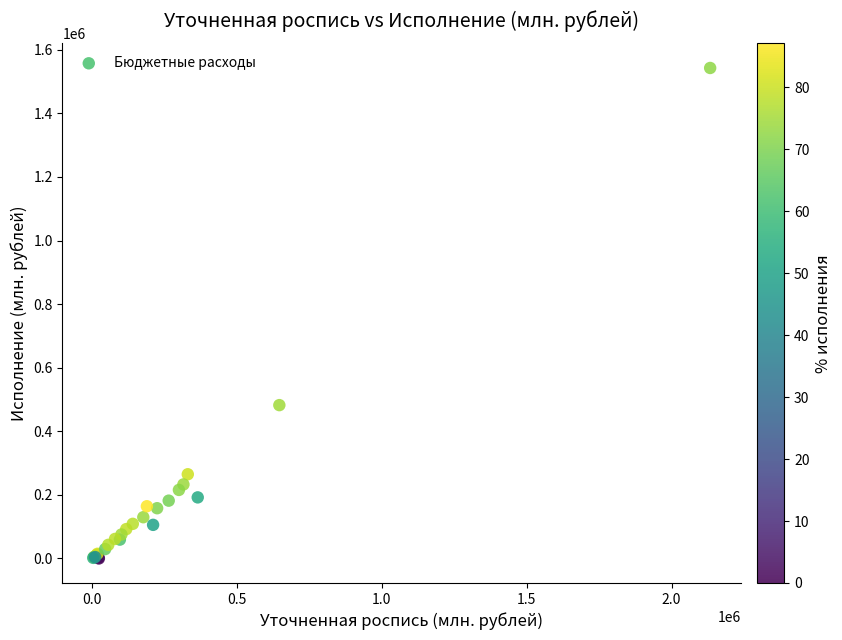

What Y value in the scatter plot is closest to 771426?

482333.2